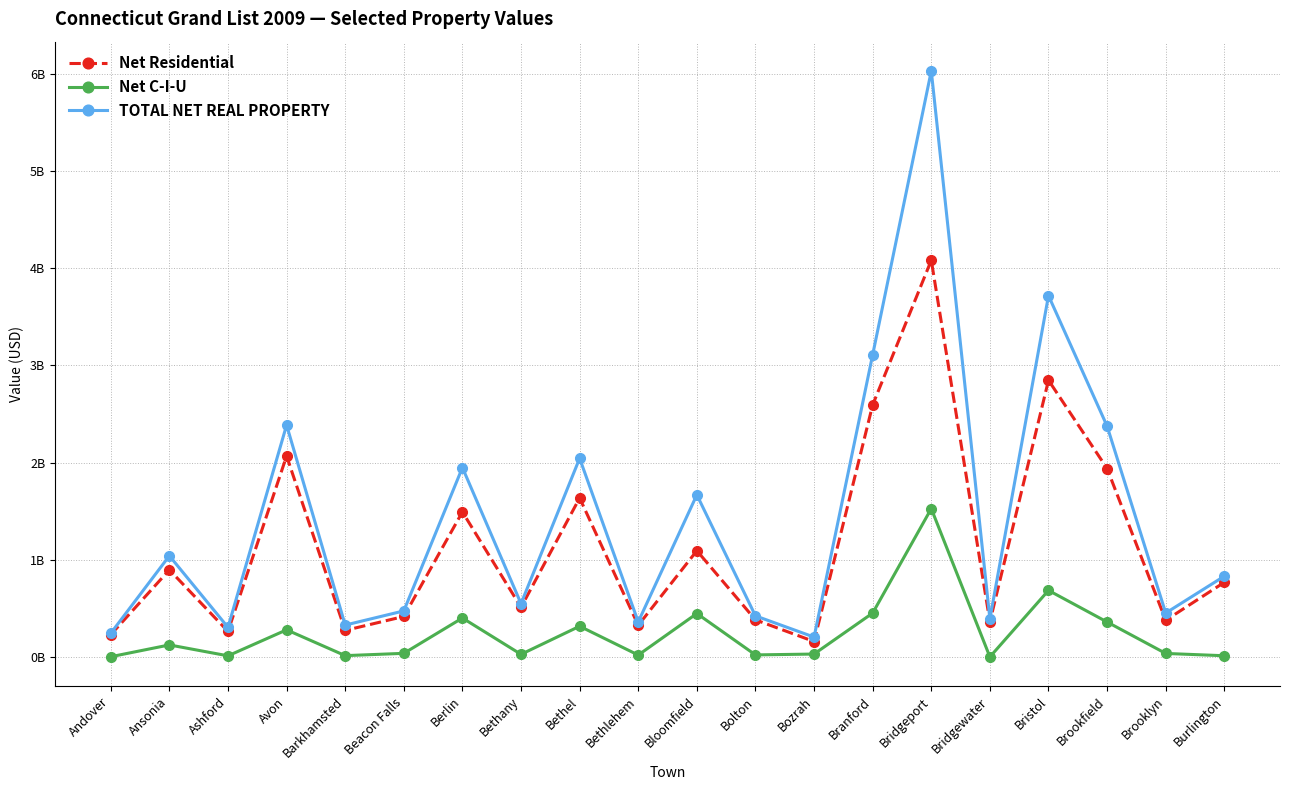

At how many categories does at least one series exceed 2?

6